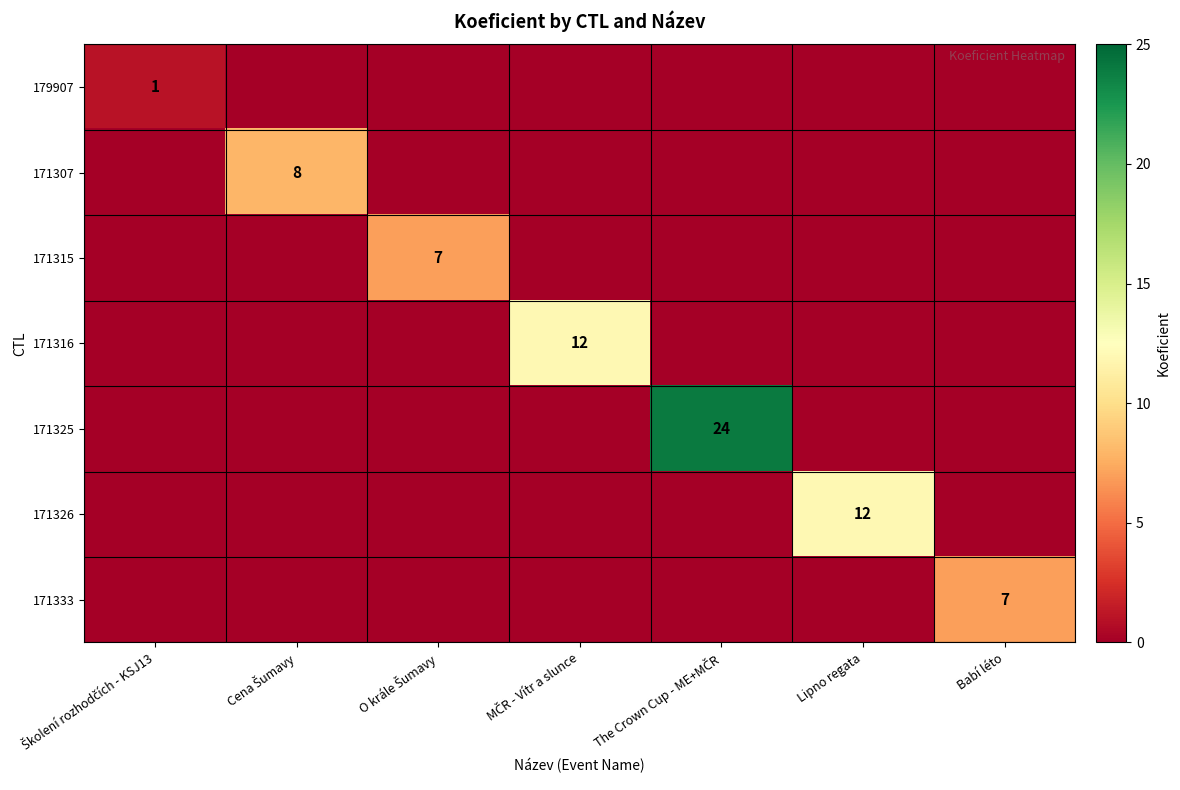

The value of 171333 at Babí léto is 7. True or false?

True